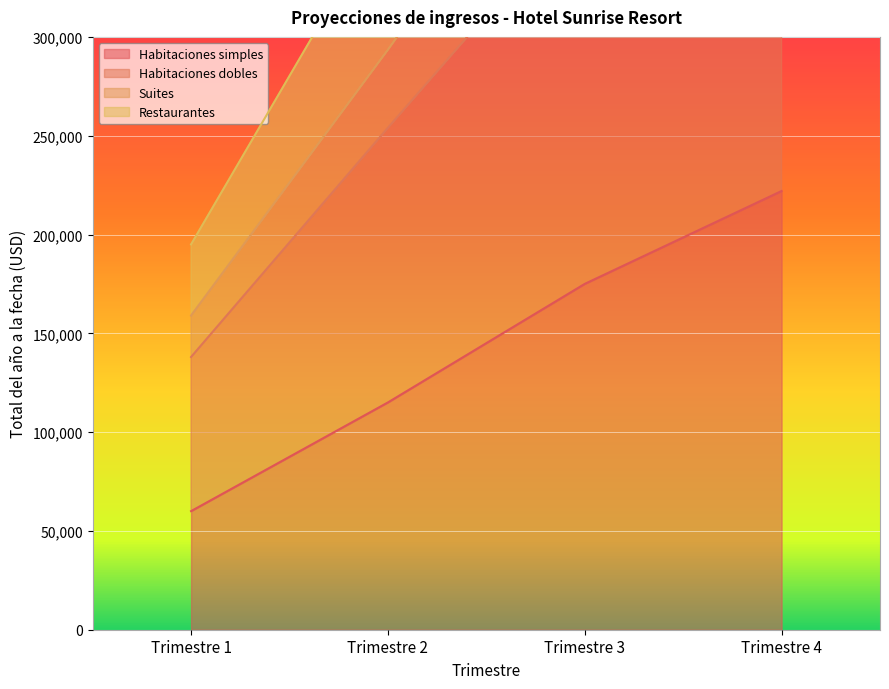

At which label does Habitaciones simples first exceed 175000?

Trimestre 4